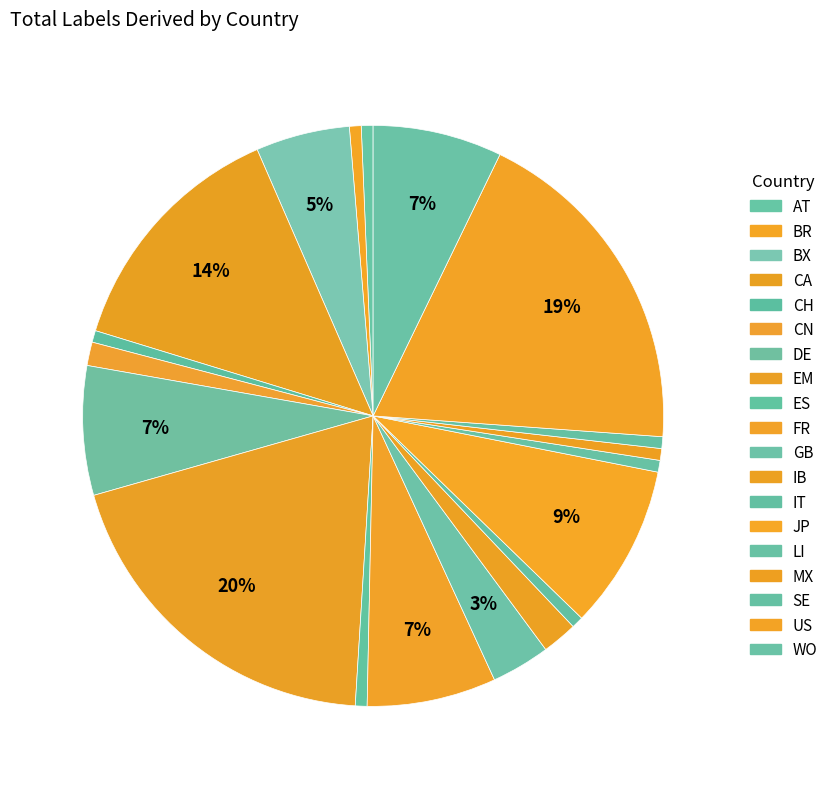

Does WO account for over 50% of the chart?

No